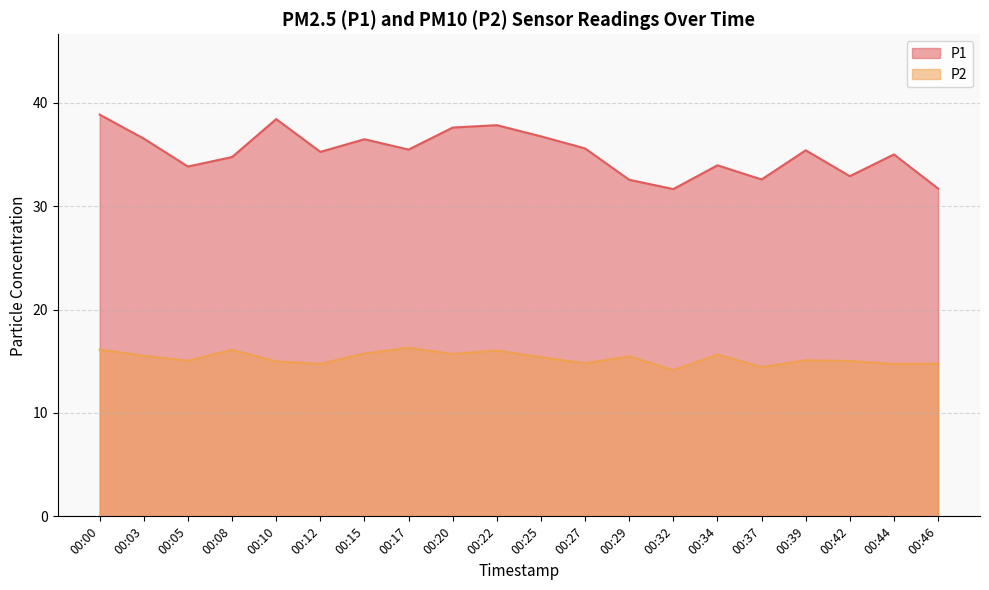

What is the difference between the P1 values at 00:29 and 00:46?

0.8